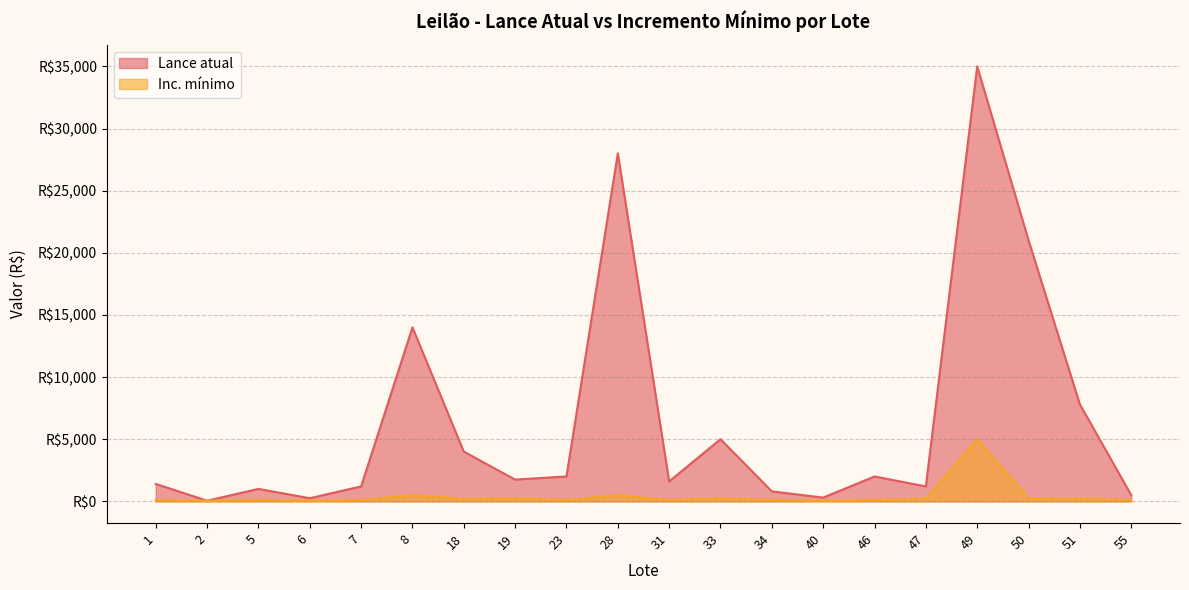

What is the change in value from 40 to 55?

+50